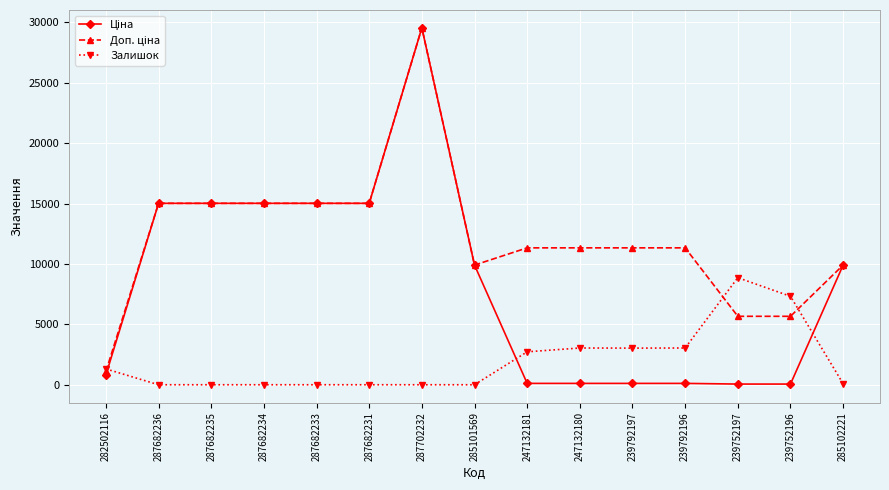

At which category is the sum across all series the highest?

287702232